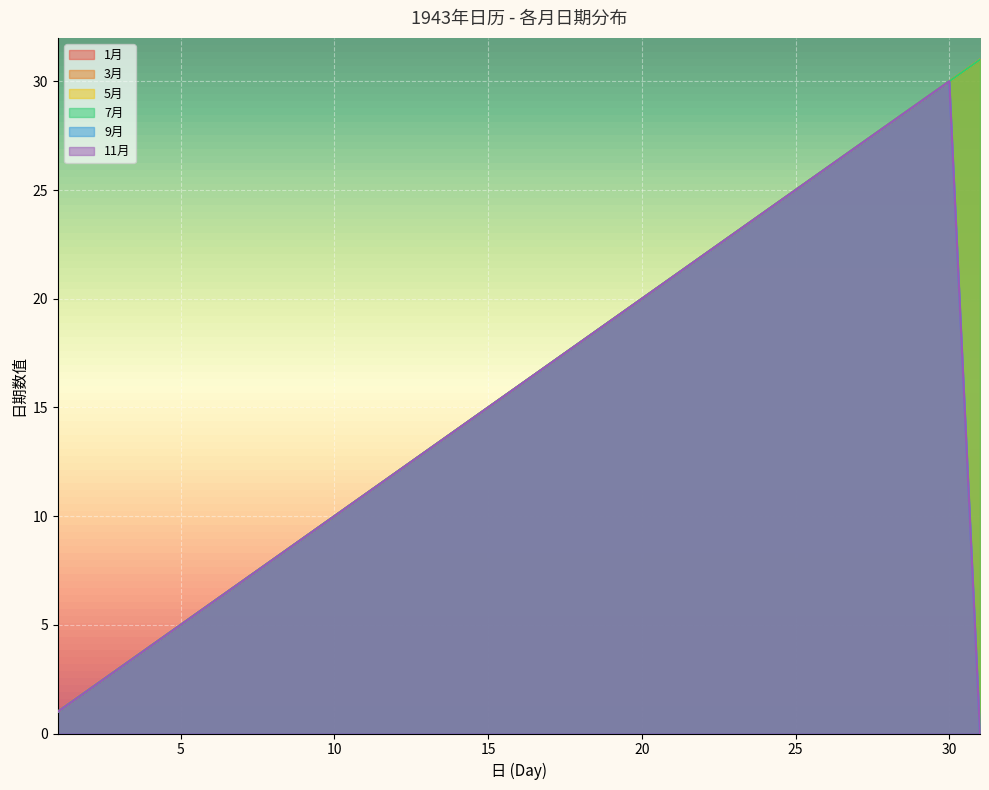

How many data points in 3月 are above 16?

15